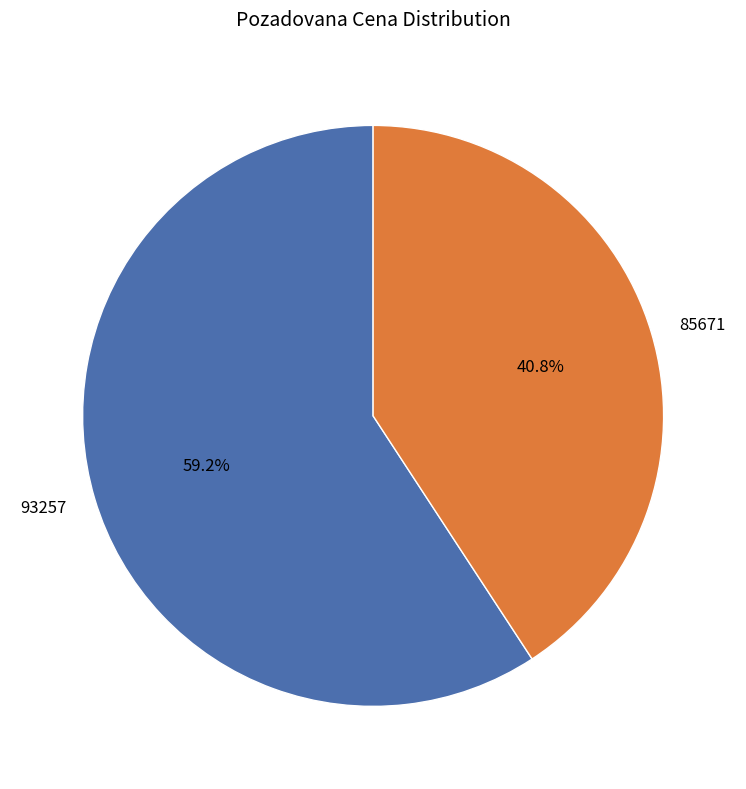

Which category has the smallest portion of the pie?

85671